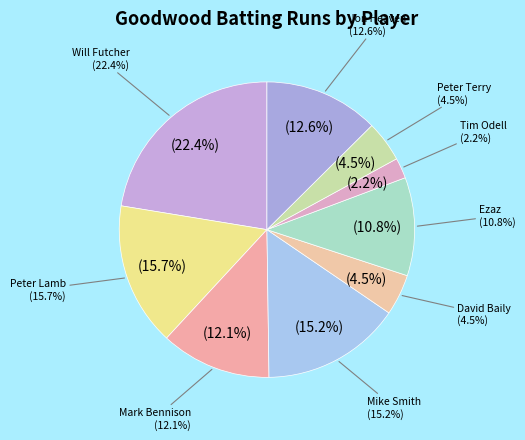

True or false: Will Futcher accounts for 22% of the total.

True